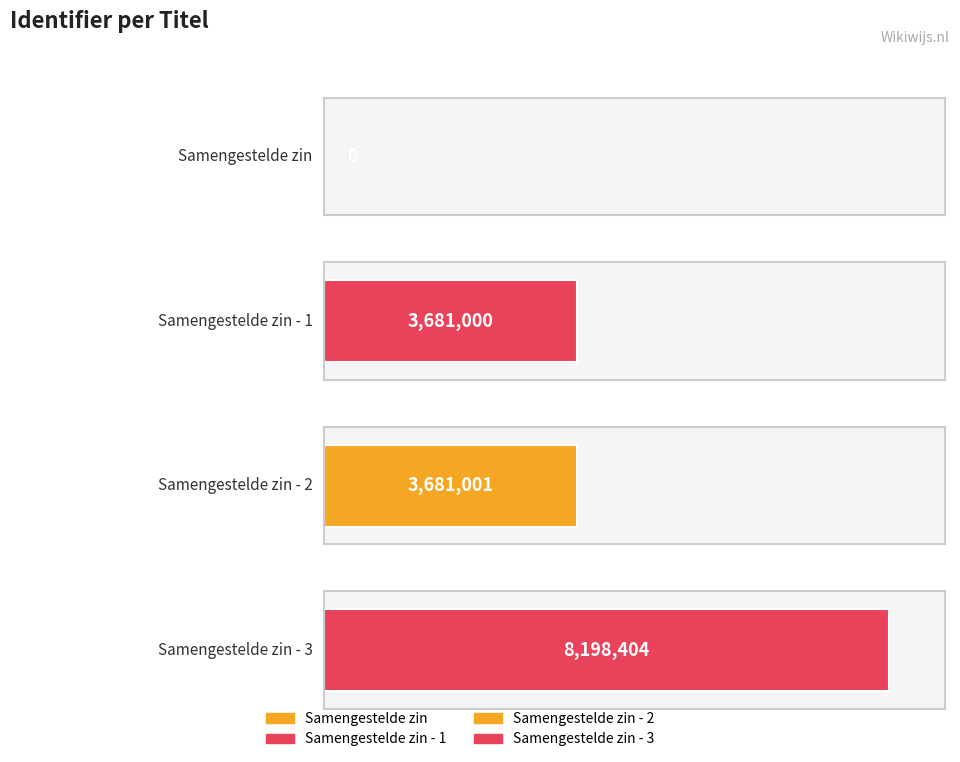

Reading left to right, transcribe all the data shown in this chart.

0	3681000	3681001	8198404